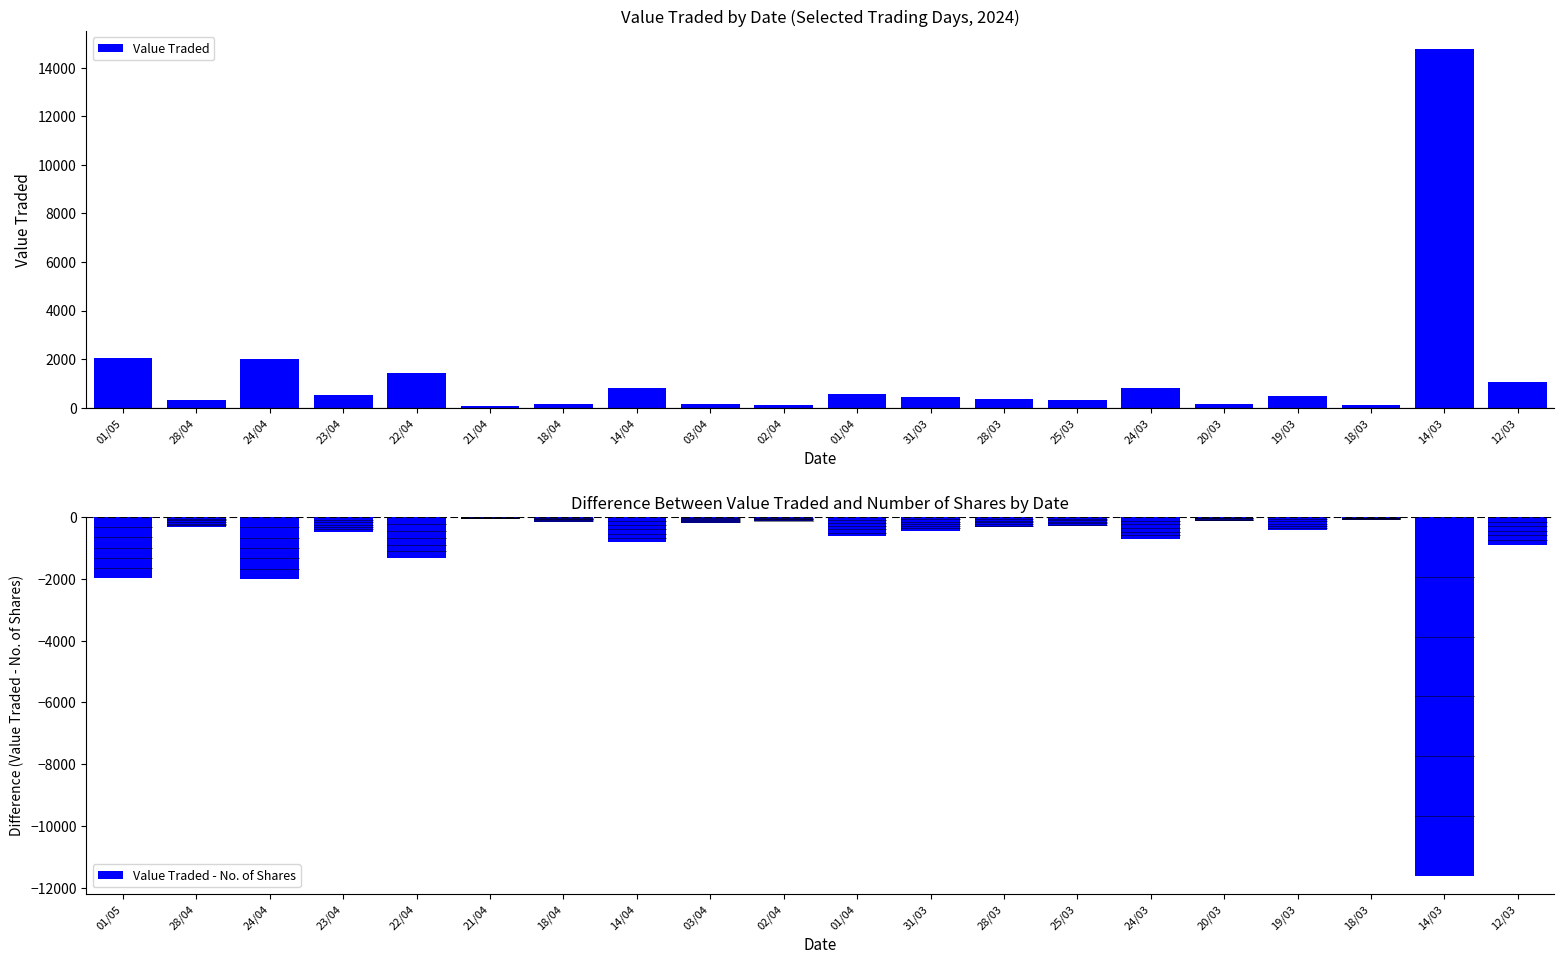

What is the difference between the maximum and minimum values in the Value Traded series?

14727